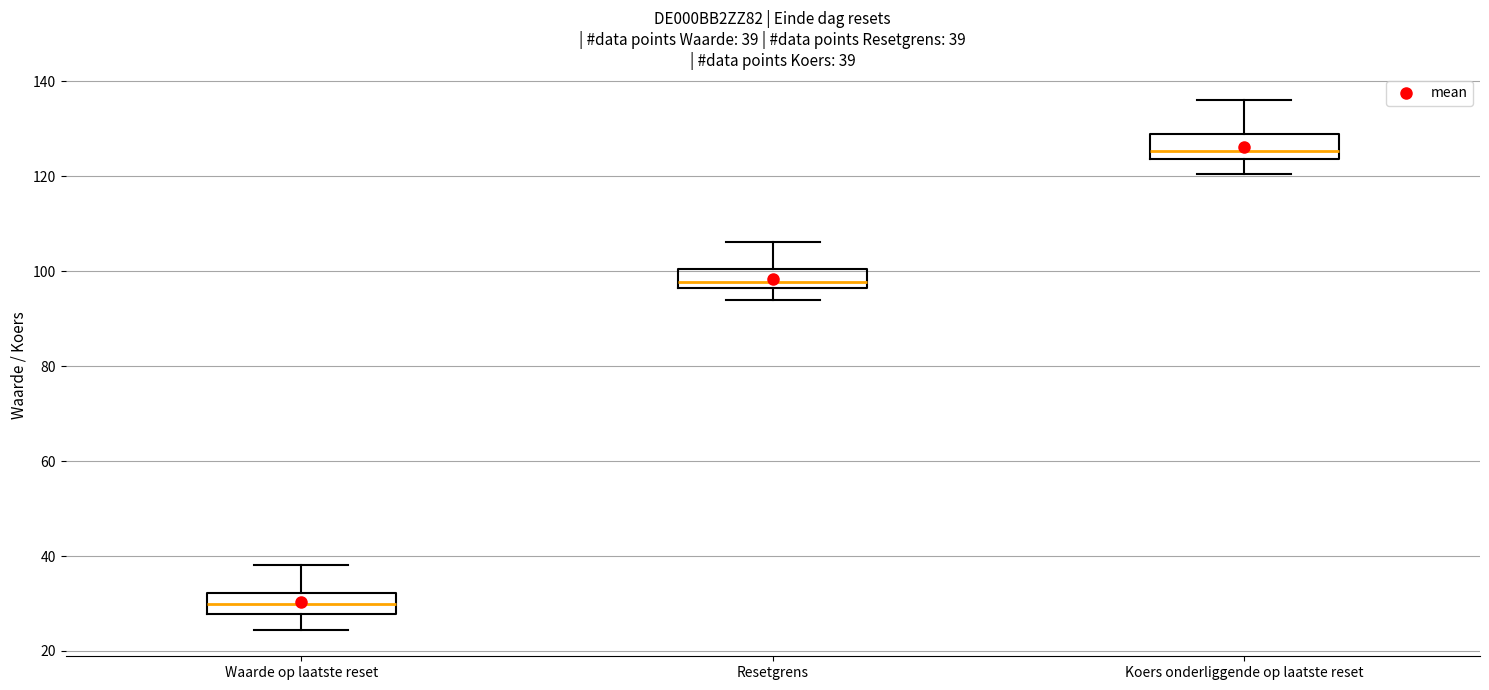

Which box has the lowest median line?

Waarde op laatste reset